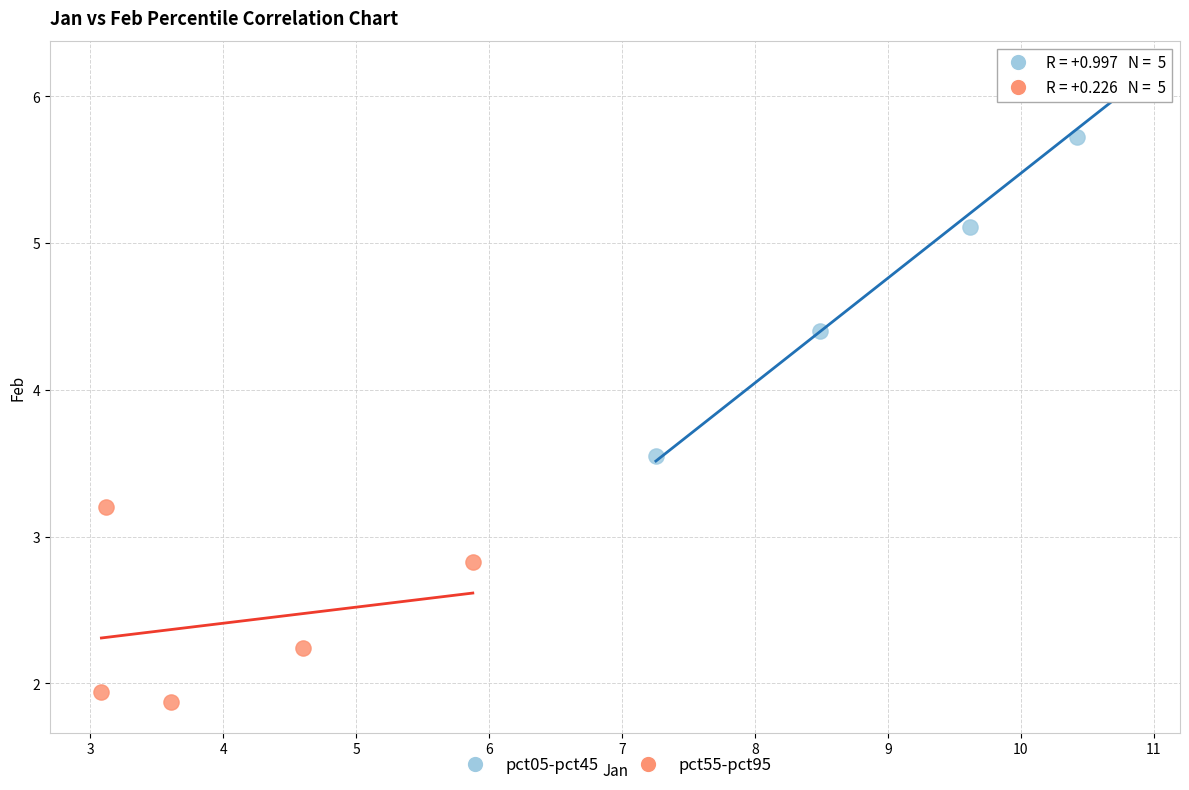

Which series has the widest spread of Y values?

pct05-pct45